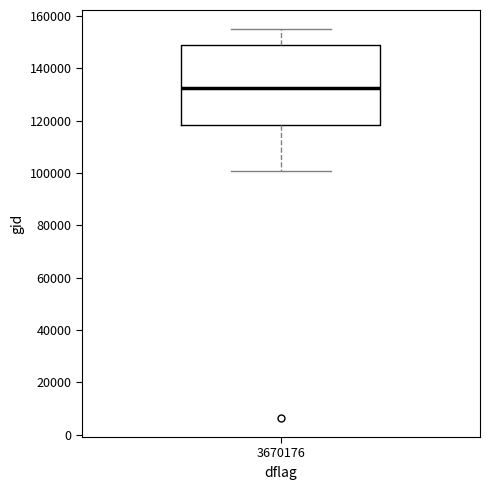

Read this box plot against the y-axis: the position of the median line, the range covered by the box, and the ends of both whiskers. The values are not printed on the chart, so give them approximately, as read against the axis.

median 132000, box 118000 to 150000, whiskers 100000 to 154000